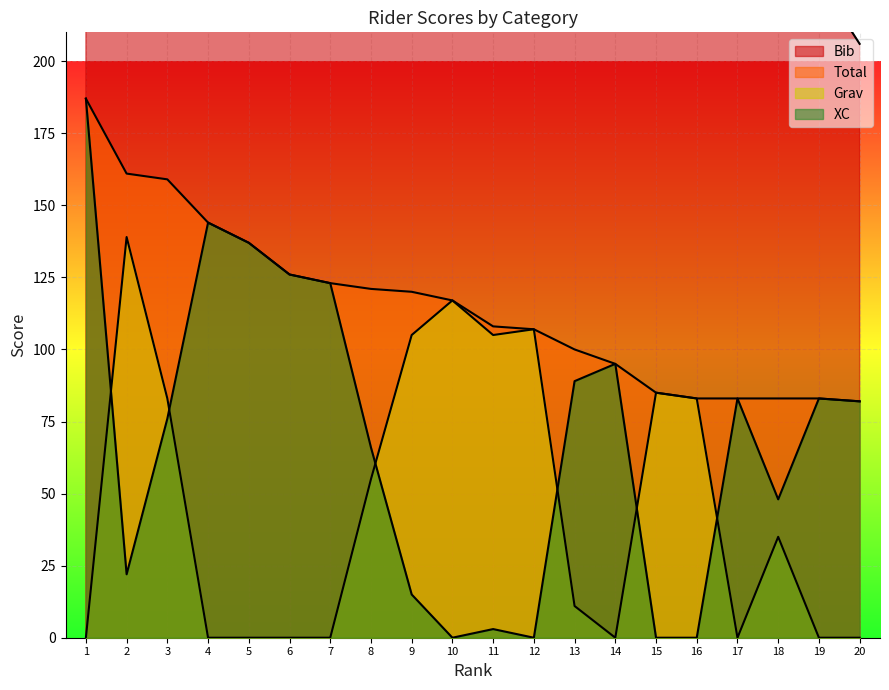

True or false: XC has more than 0 interior local peaks.

True